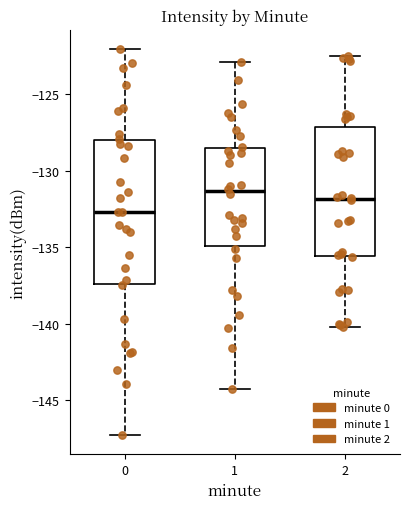

Reading left to right, read every box against the y-axis: the position of its median line, the range the box covers, and the ends of its whiskers. The values are not printed on the chart, so give them approximately, as read against the axis.

0: median -132.5, box -137.5 to -128.0, whiskers -147.5 to -122.0
1: median -131.5, box -135.0 to -128.5, whiskers -144.0 to -123.0
2: median -132.0, box -135.5 to -127.0, whiskers -140.0 to -122.5